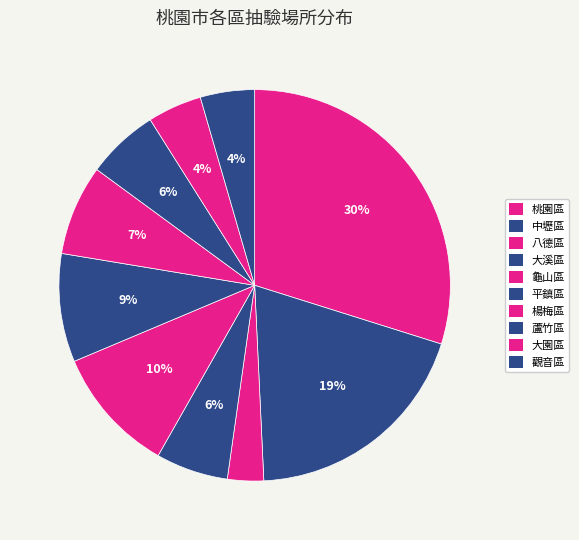

What is the smallest slice in the pie chart?

八德區